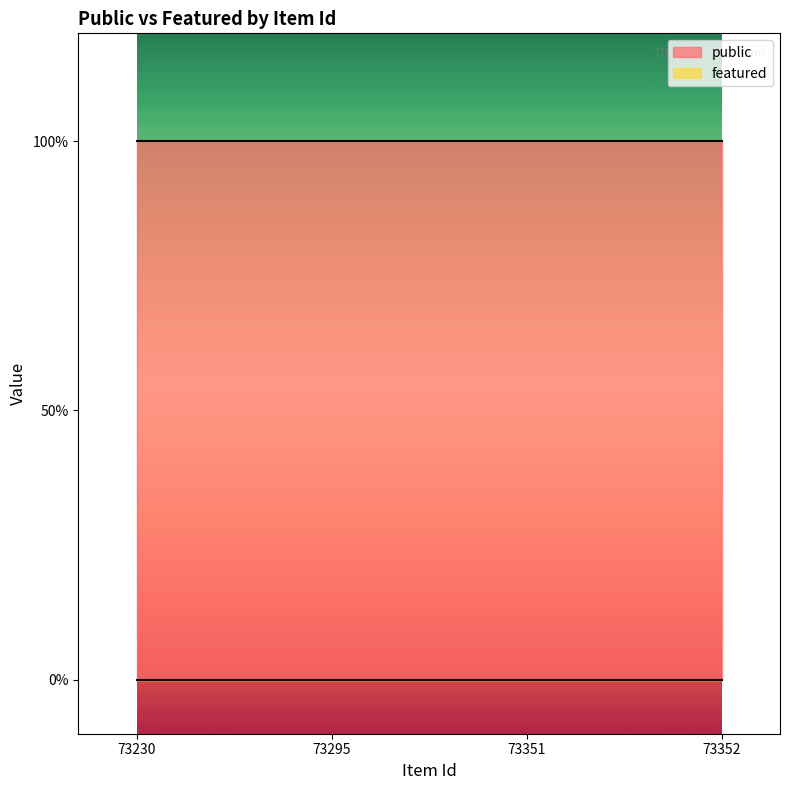

Reading left to right, list all the values displayed in this chart.

public: 73230=1	73295=1	73351=1	73352=1
featured: 73230=0	73295=0	73351=0	73352=0